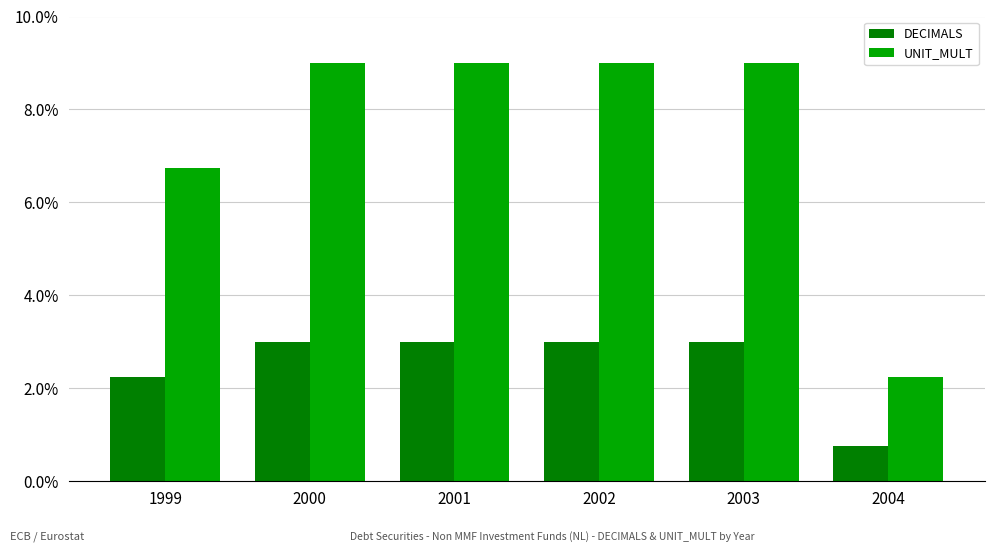

How many groups of bars are there?

6